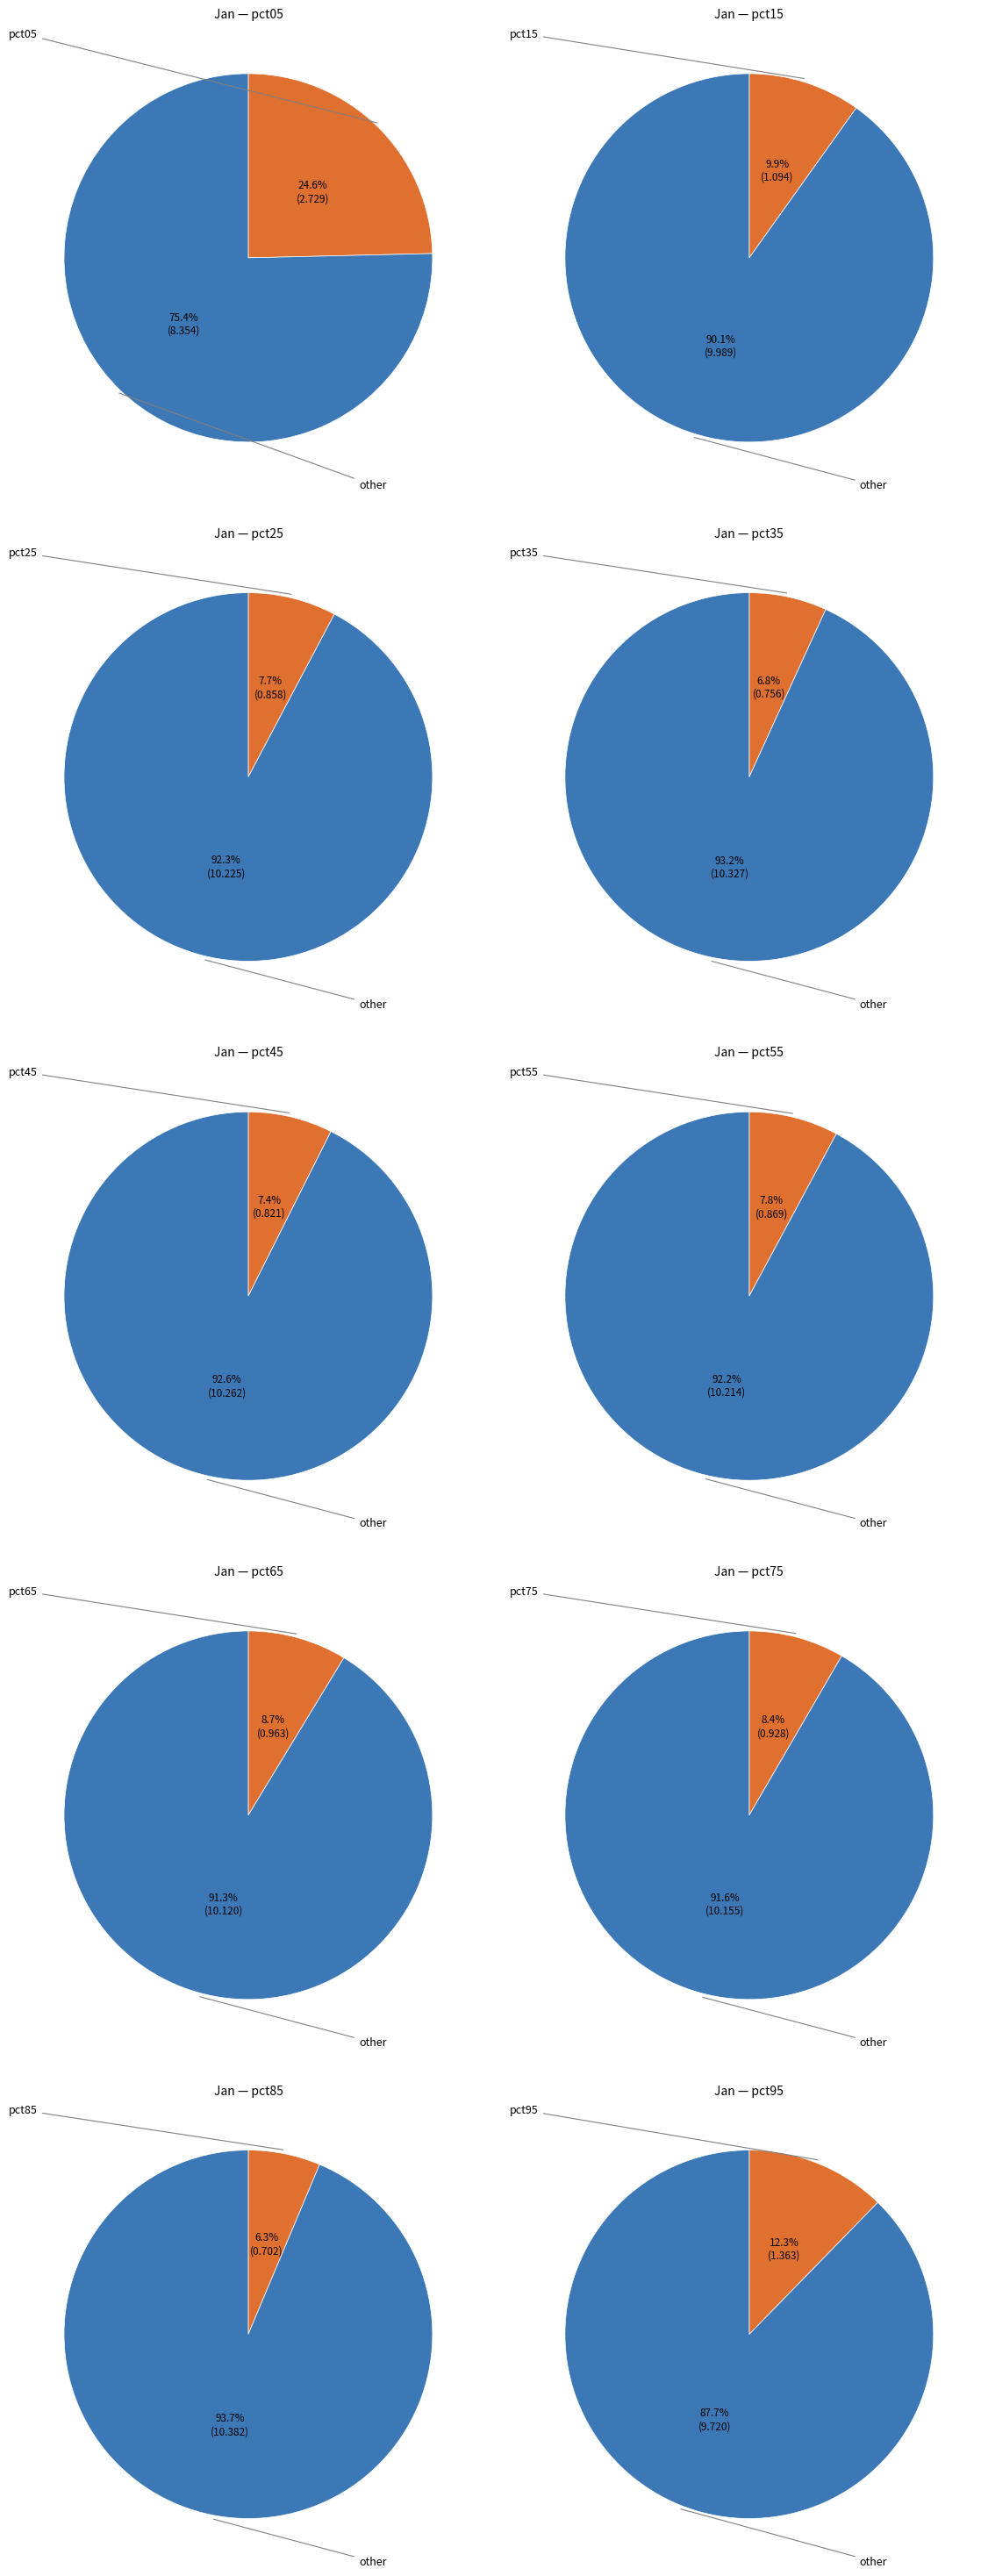

Is pct95 the majority of the pie?

No